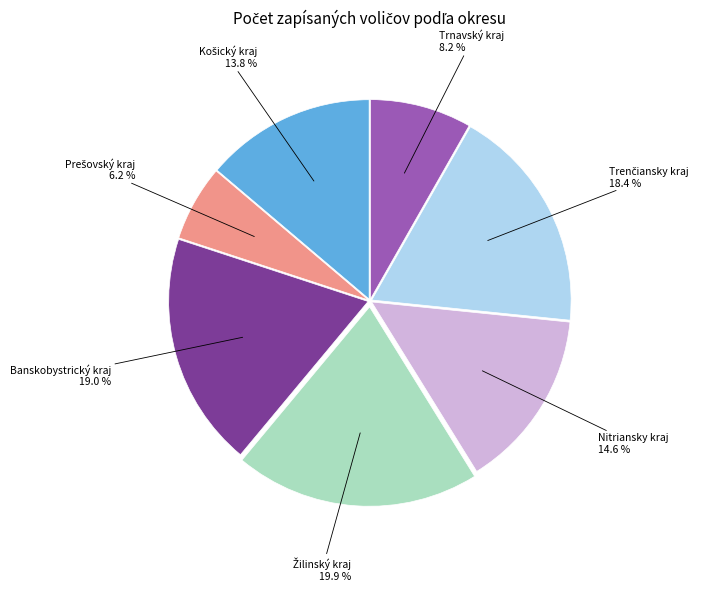

Is there a majority slice in this chart?

No